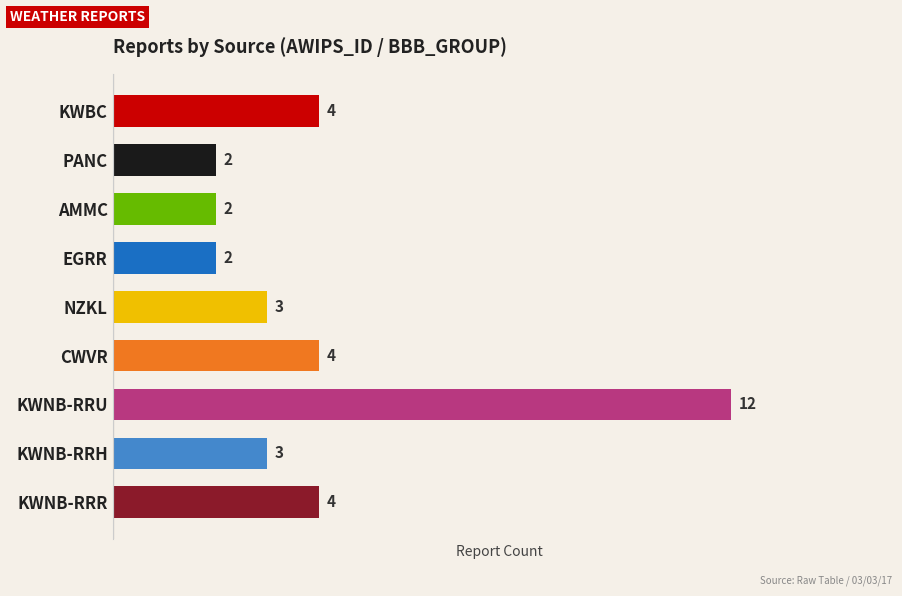

What is the sum of all values?

36